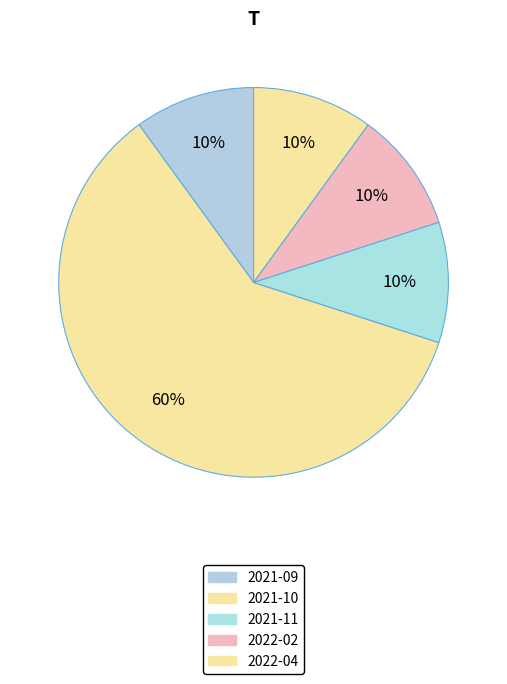

Do 2021-09 and 2021-11 together represent more than half of the pie?

No